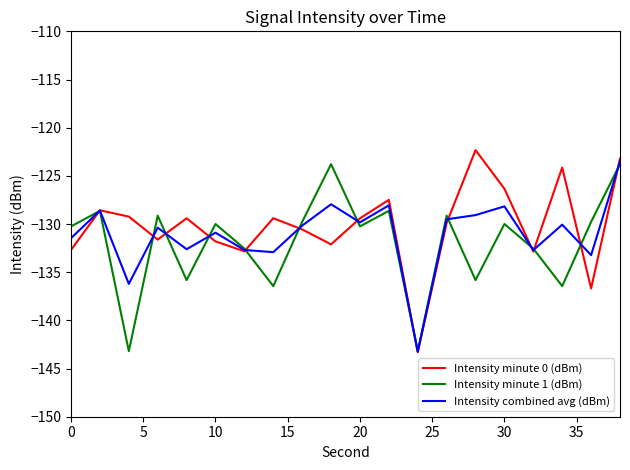

What is the maximum value shown in the chart?

-122.3